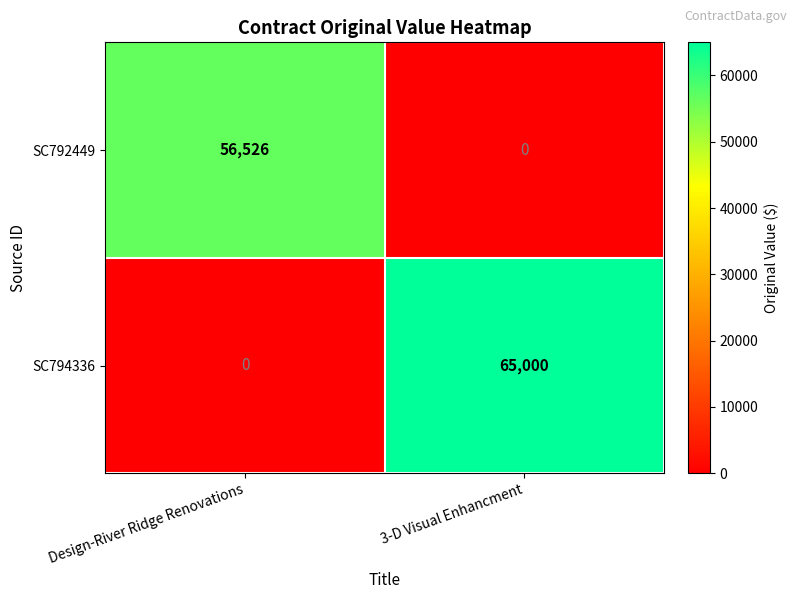

What is the maximum value shown in the chart?

65000